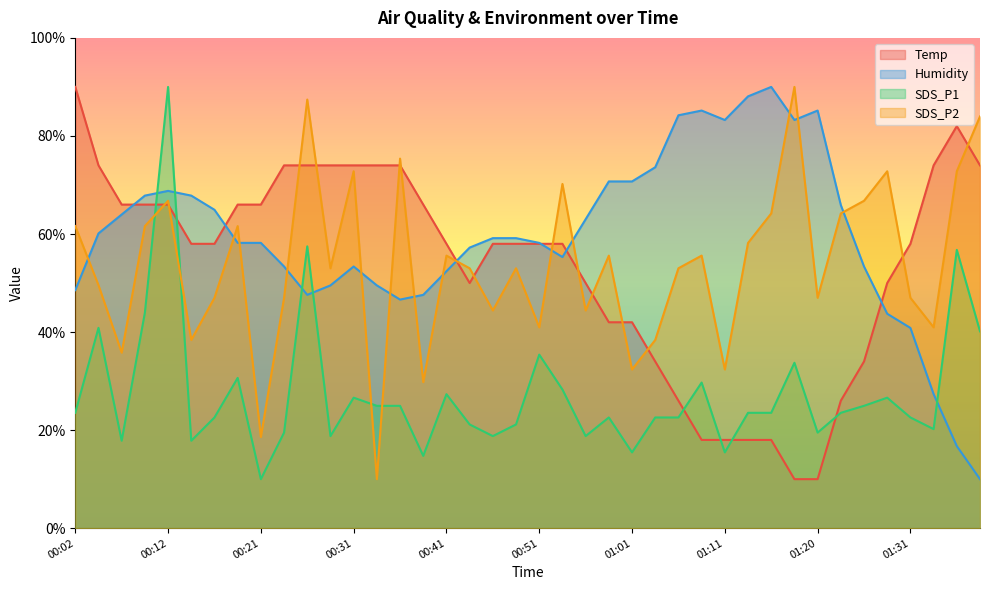

How many data points does each series have?

40